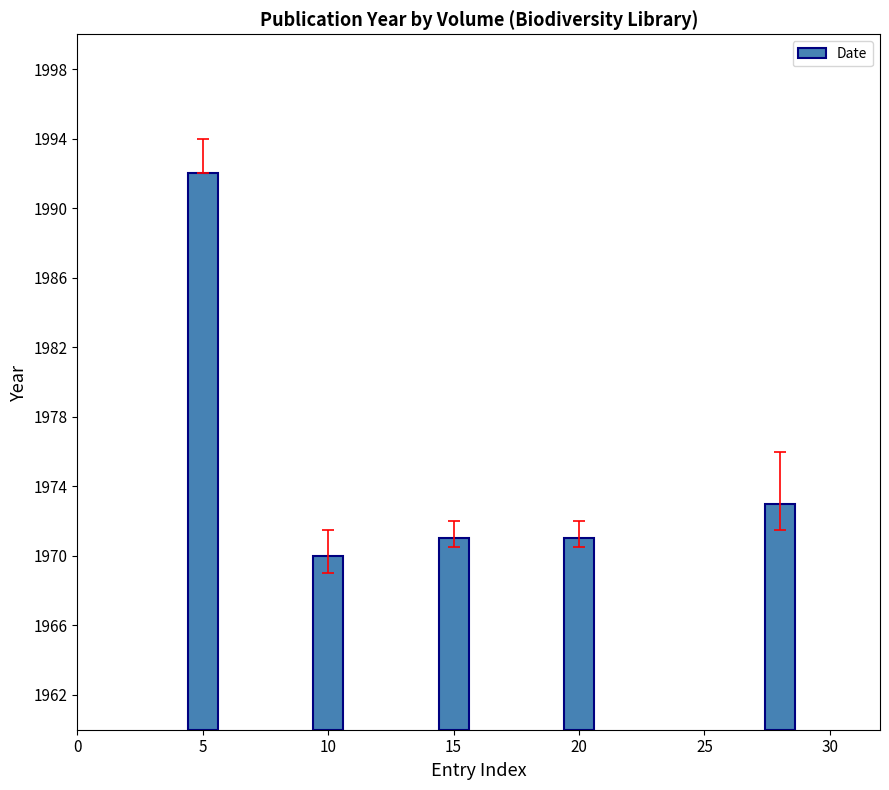

The chart shows a value of 7 at 20. True or false?

False